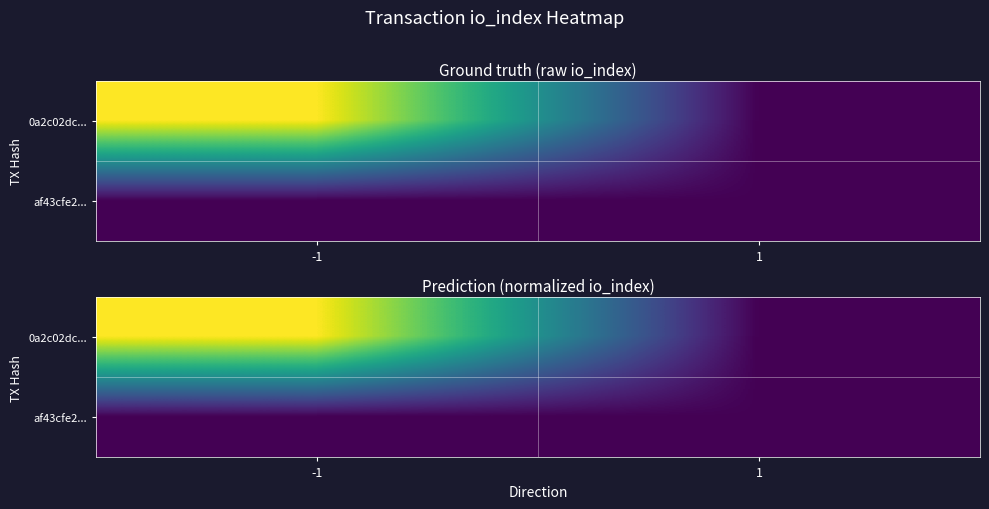

Which series has the widest spread of values?

0a2c02dc...